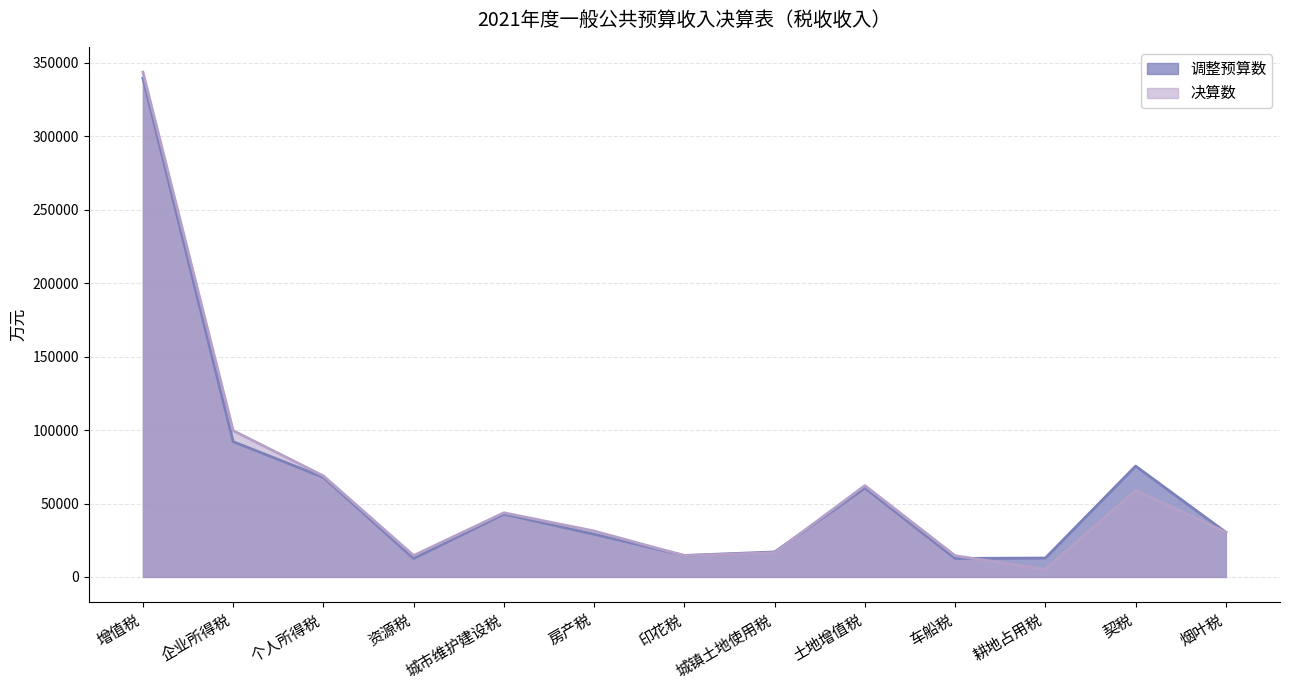

Which has a higher value, 增值税 or 车船税?

增值税